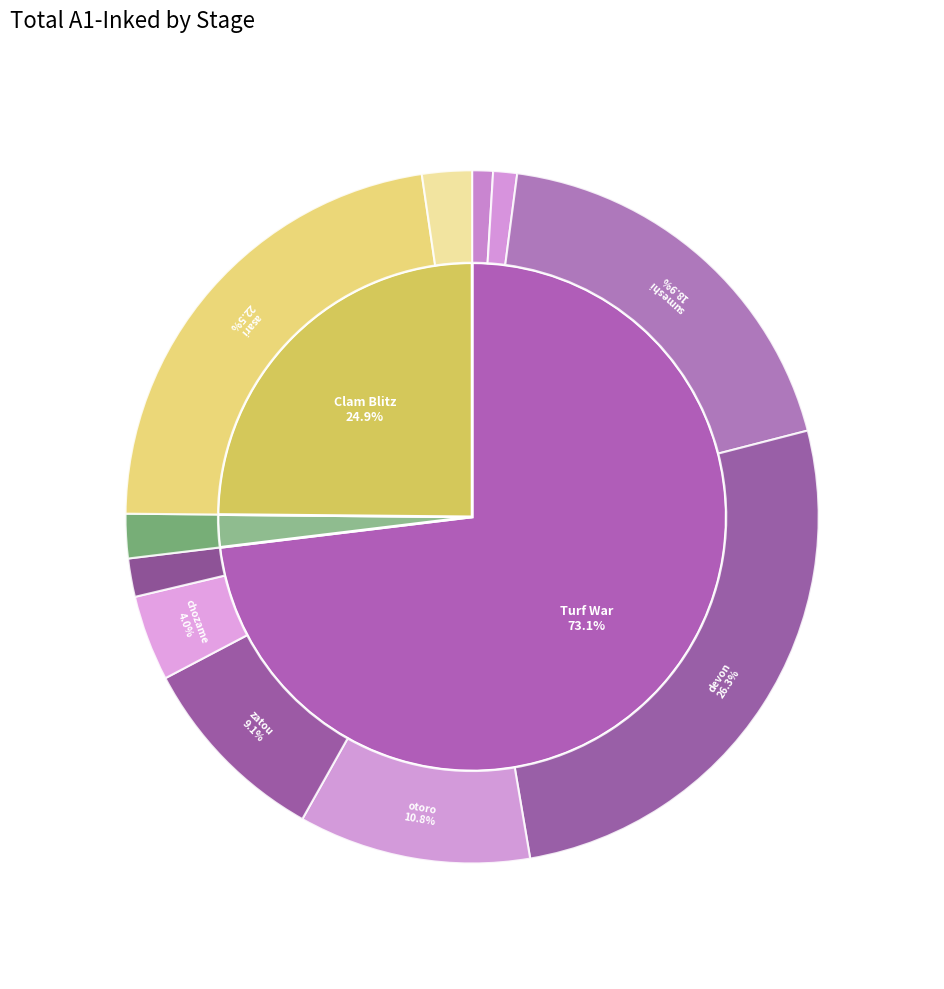

Combined, what portion of the pie is hokke and yagura?

12.0%